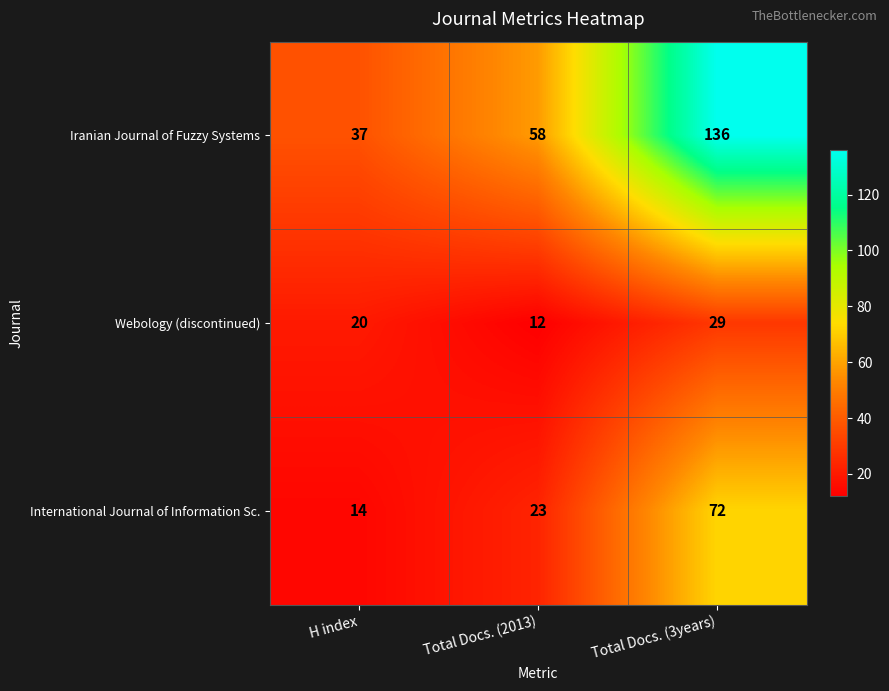

Count the number of categories in the chart.

3